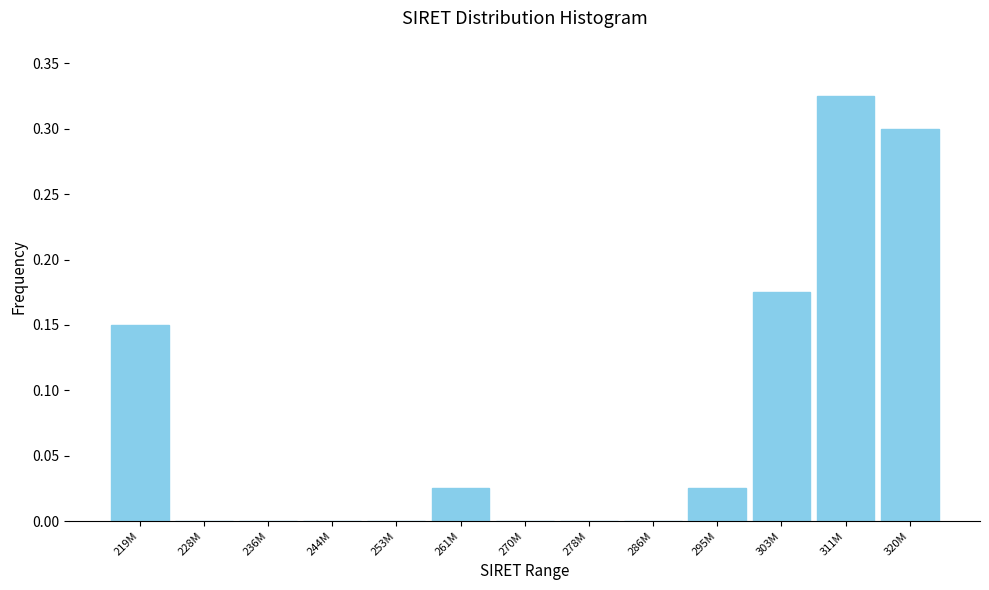

The chart shows a value of -0.1 at 286M. True or false?

False